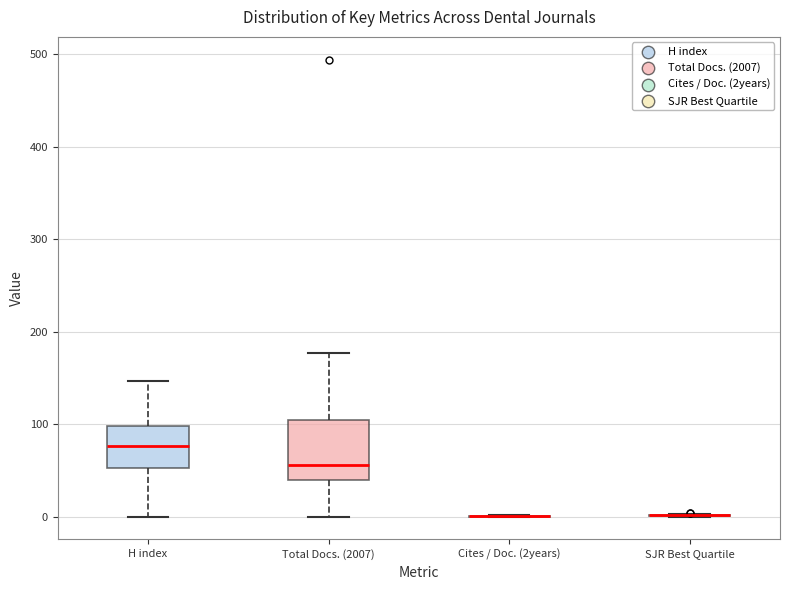

Reading left to right, transcribe this box plot: for each box, give where its median line is, the range the box spans, and where its two whiskers end, as read against the y-axis. The values are not printed on the chart, so give them approximately, as read against the axis.

H index: median 80, box 50 to 100, whiskers 0 to 150
Total Docs. (2007): median 60, box 40 to 100, whiskers 0 to 180
Cites / Doc. (2years): box collapsed to a line at 0, whiskers 0 to 0
SJR Best Quartile: box collapsed to a line at 0, whiskers 0 to 0